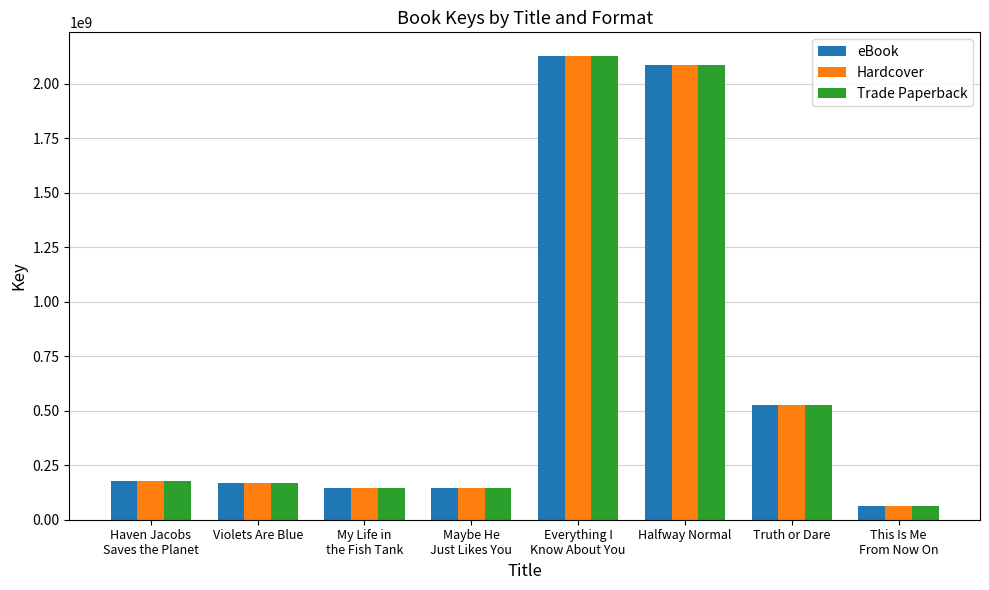

What is the total value across all series at Violets Are Blue?

506620203